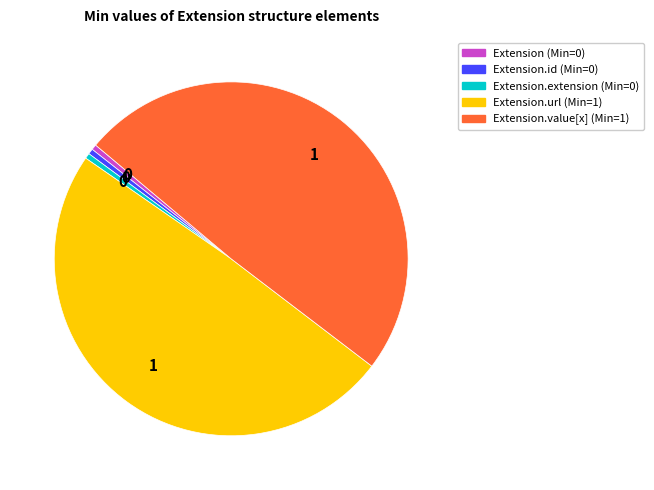

Is it true that Extension.value[x] (Min=1) is 60% of the pie?

False